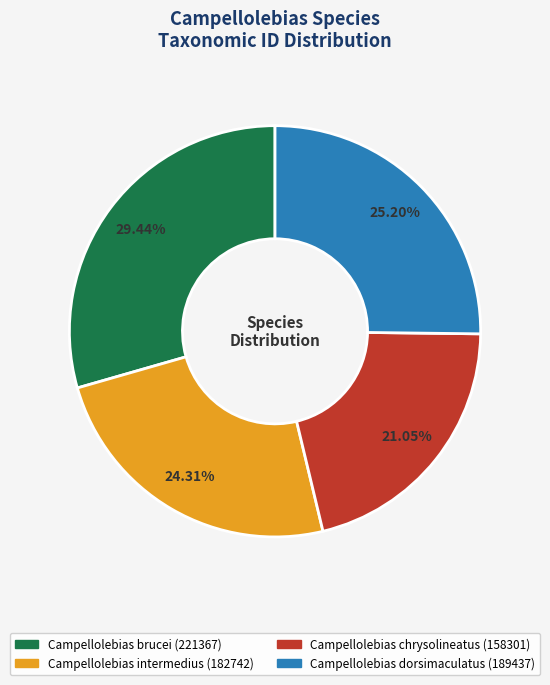

Is Campellolebias intermedius the majority of the pie?

No